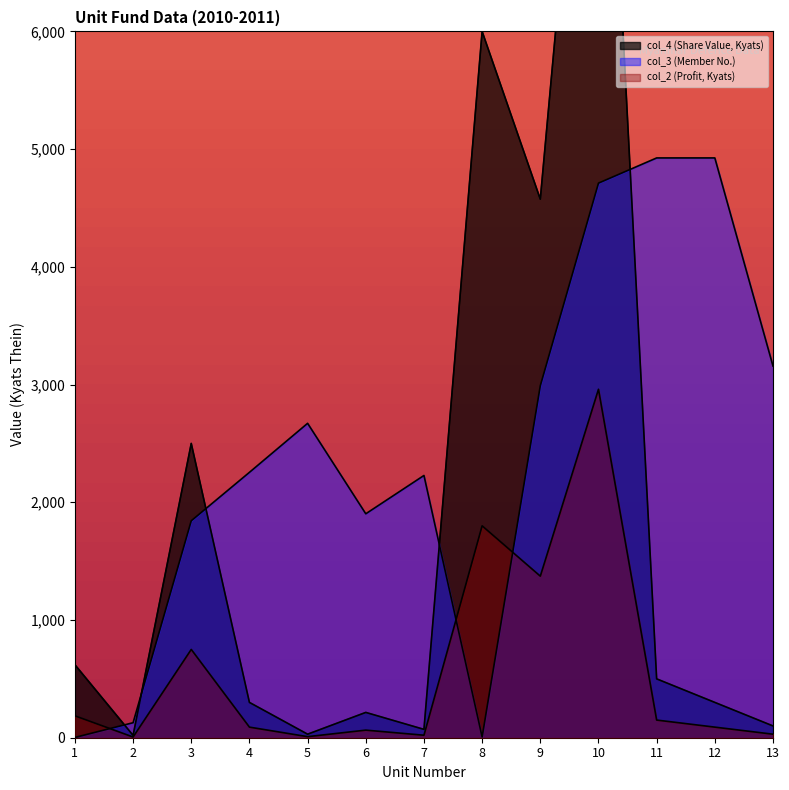

Is it true that col_2 (Profit, Kyats) equals 48.0 at 13?

False